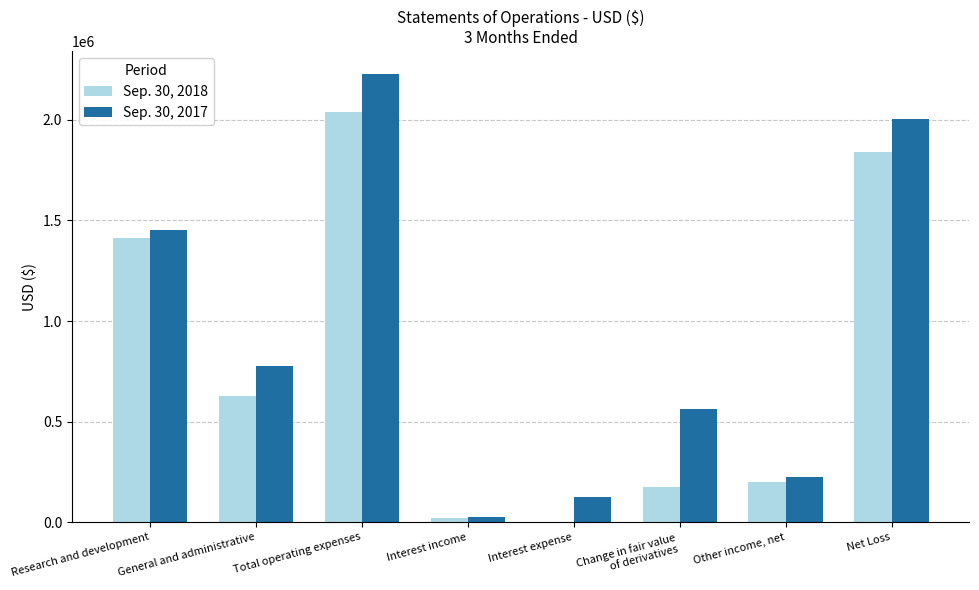

Between Research and development and Other income, net, which series saw the biggest shift?

Sep. 30, 2017